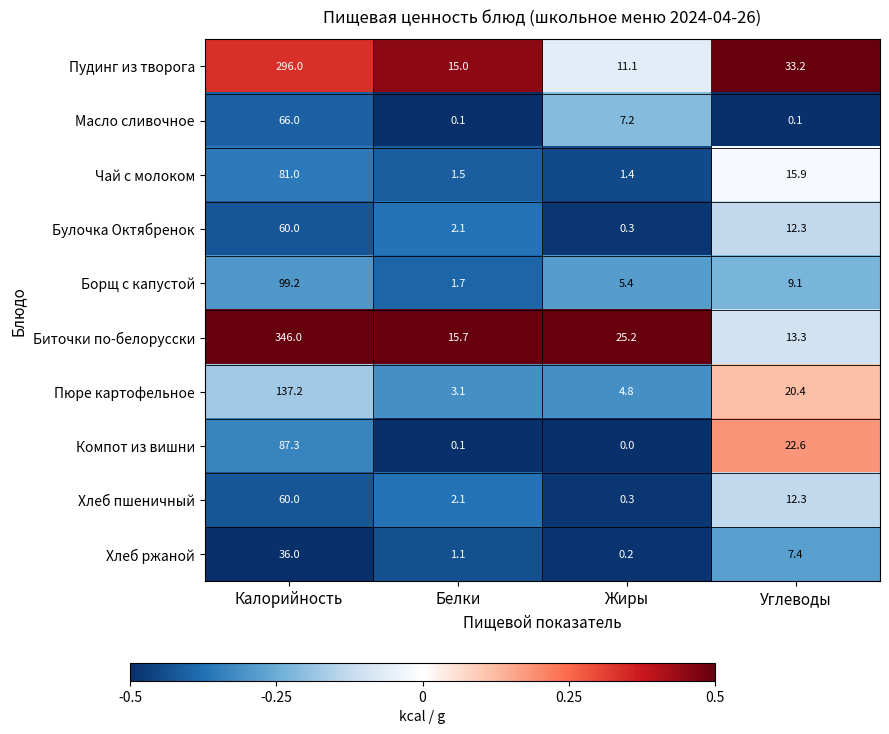

True or false: Чай с молоком has a value of 9.4 at Углеводы.

False